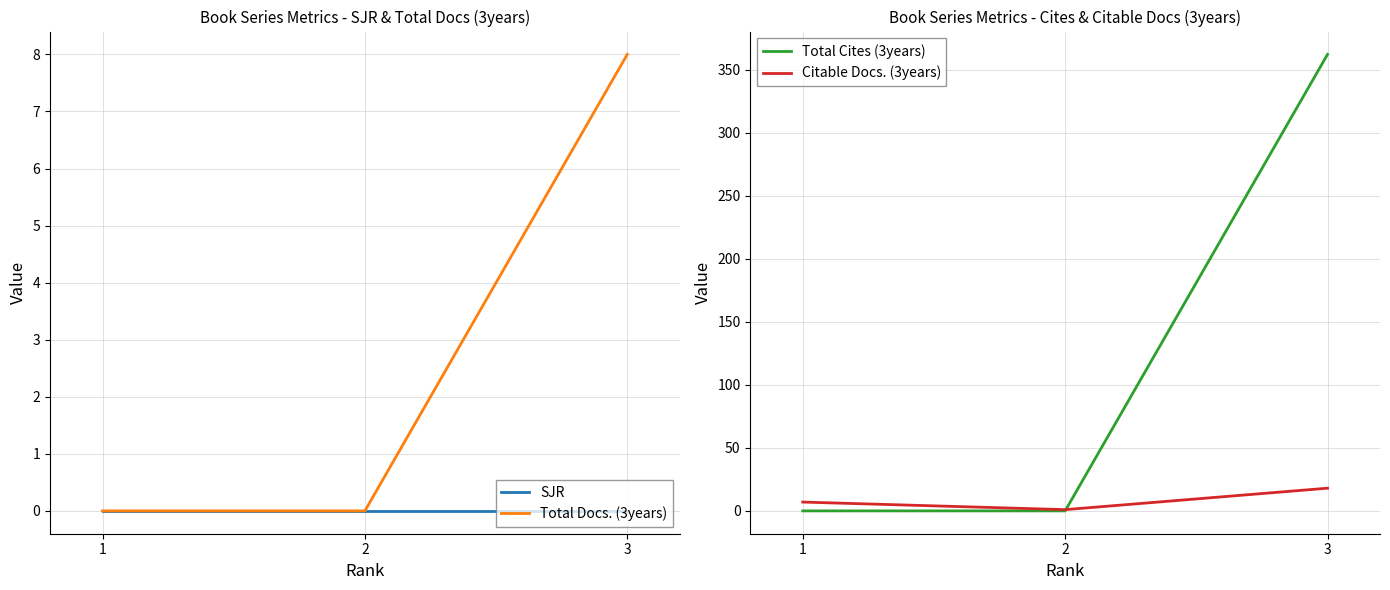

How many data points in Citable Docs. (3years) are above 7?

1